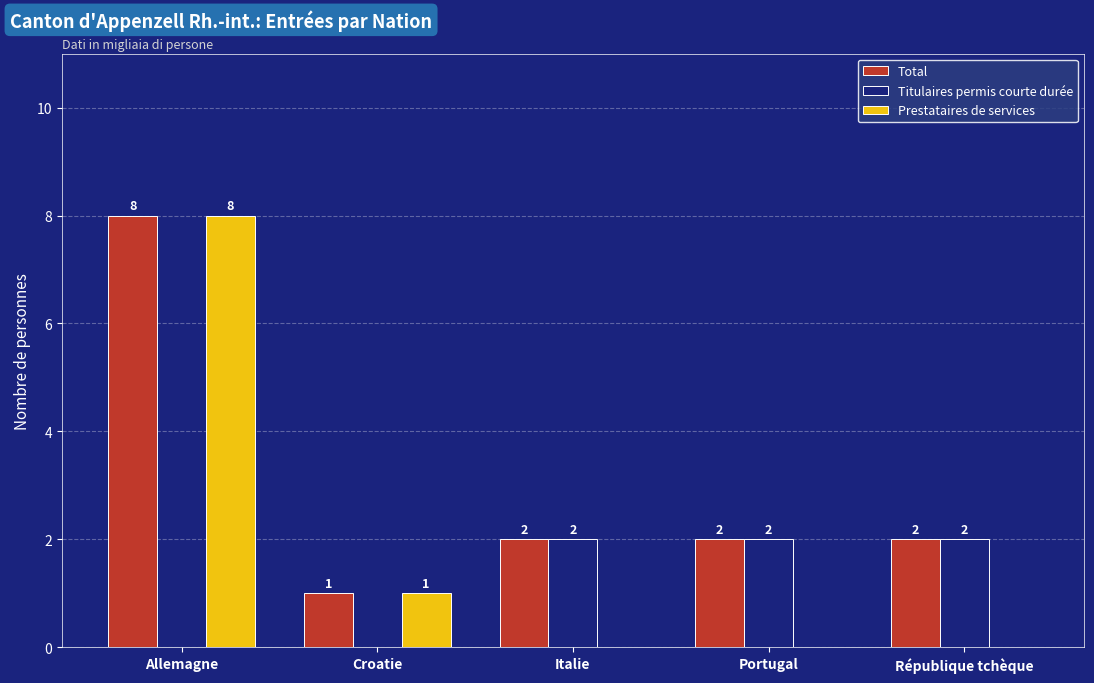

Reading left to right, list all the values displayed in this chart.

Total: Allemagne=8	Croatie=1	Italie=2	Portugal=2	République tchèque=2
Titulaires permis courte durée: Allemagne=0	Croatie=0	Italie=2	Portugal=2	République tchèque=2
Prestataires de services: Allemagne=8	Croatie=1	Italie=0	Portugal=0	République tchèque=0